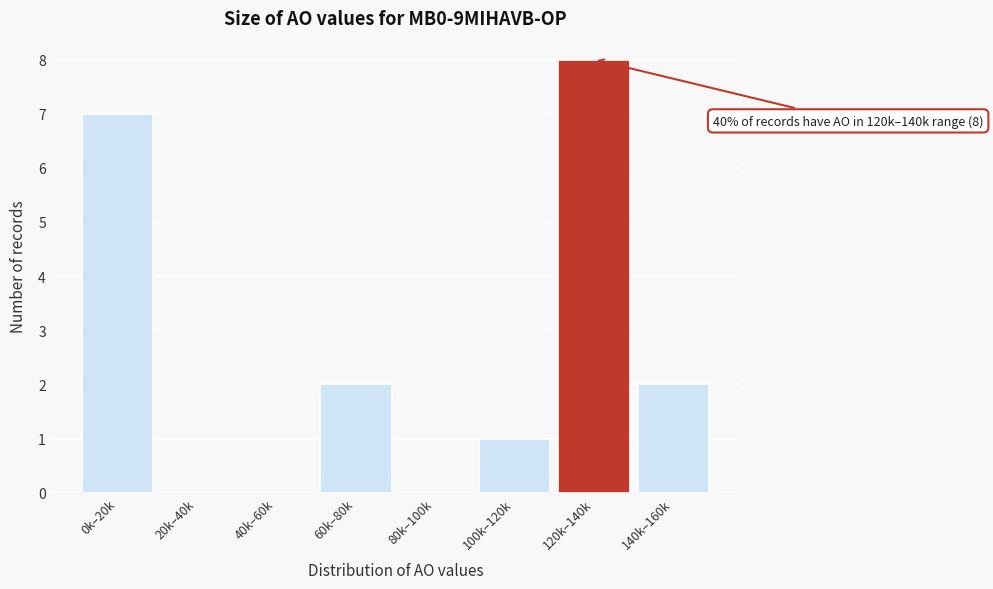

Reading left to right, list all the values displayed in this chart.

0k–20k=7	20k–40k=0	40k–60k=0	60k–80k=2	80k–100k=0	100k–120k=1	120k–140k=8	140k–160k=2